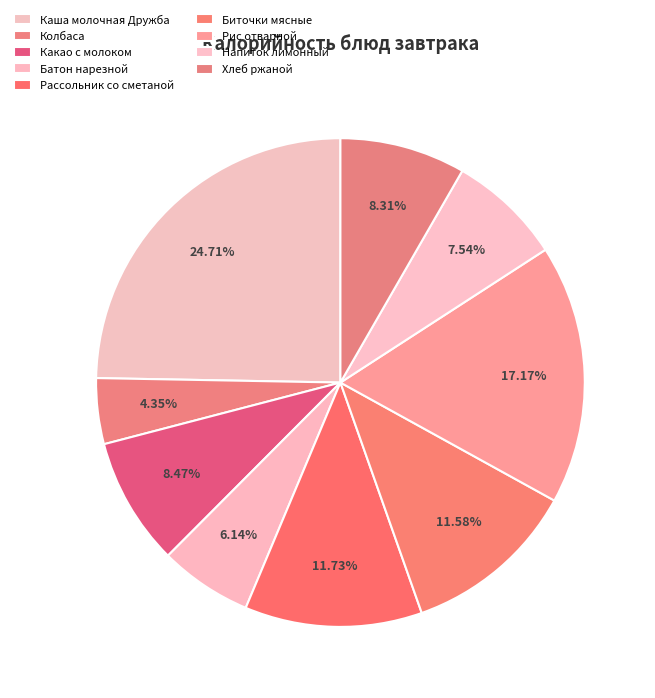

How many segments does this pie chart have?

9